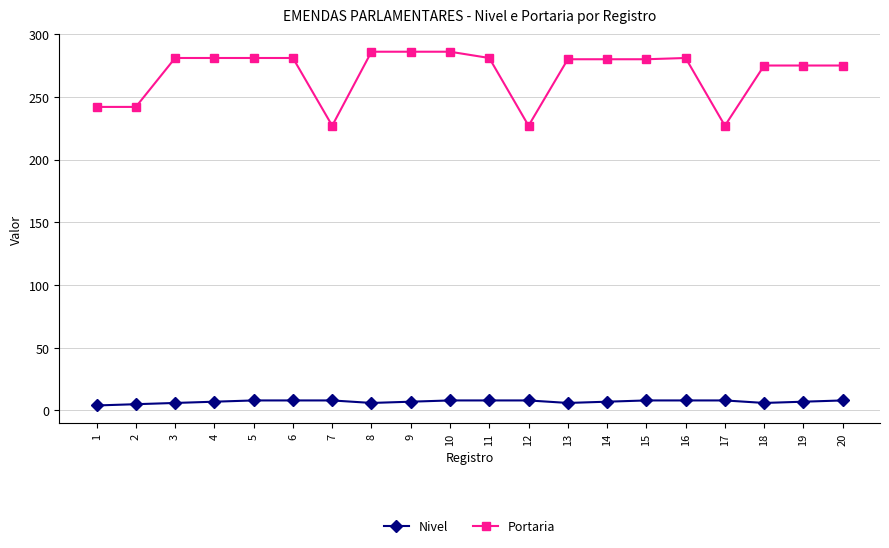

True or false: Portaria and Nivel intersect in this chart.

False